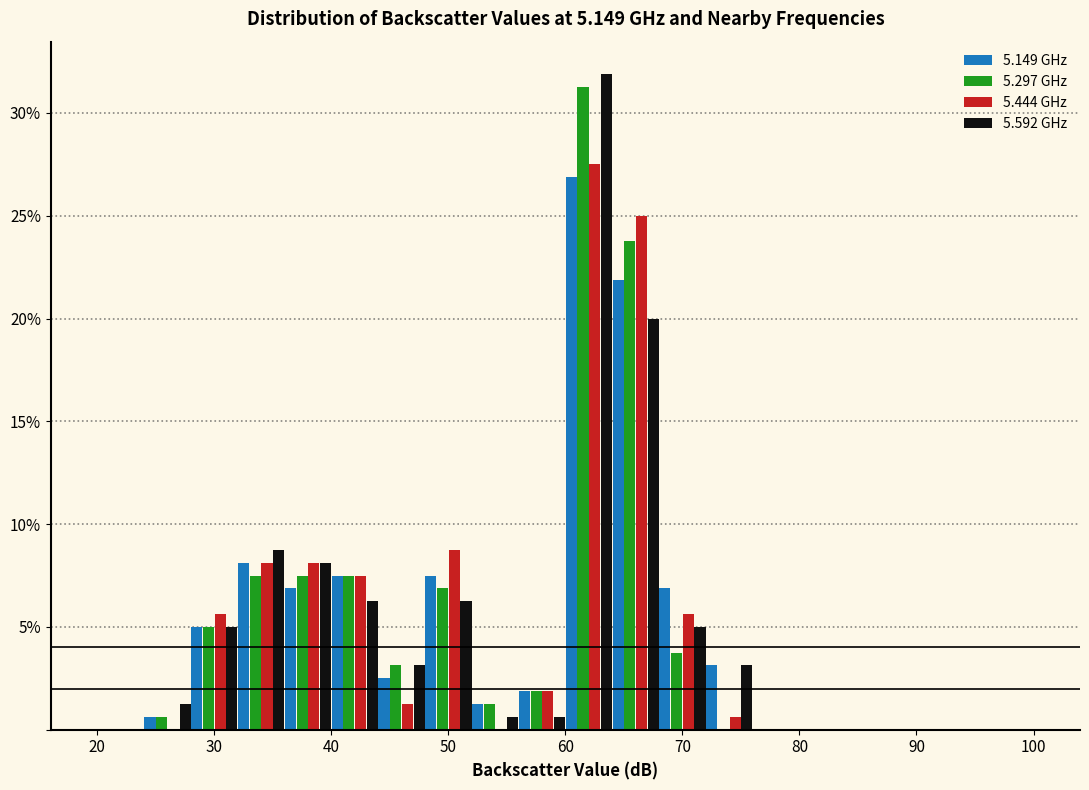

In the 5.297 GHz series, which range on the x-axis has the tallest bar?

60 to 64